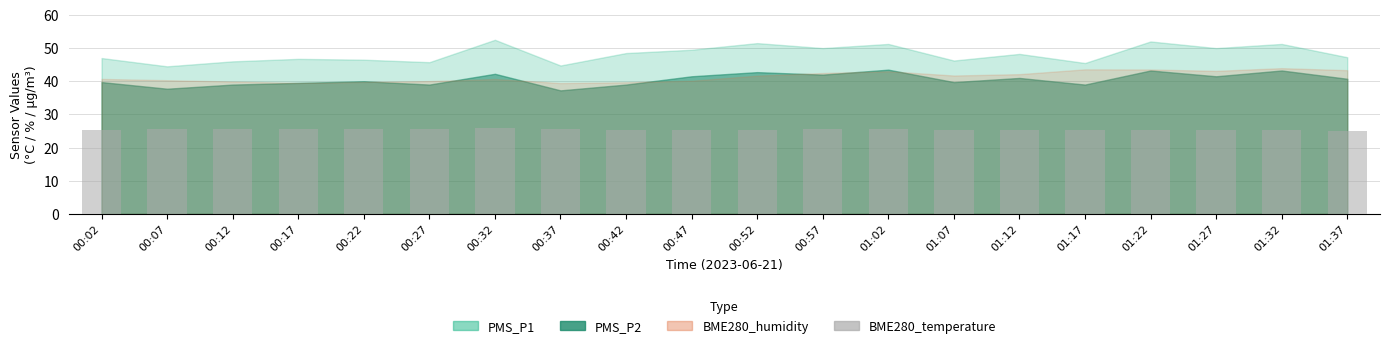

What is the value of the 14th bar from the left?

25.4